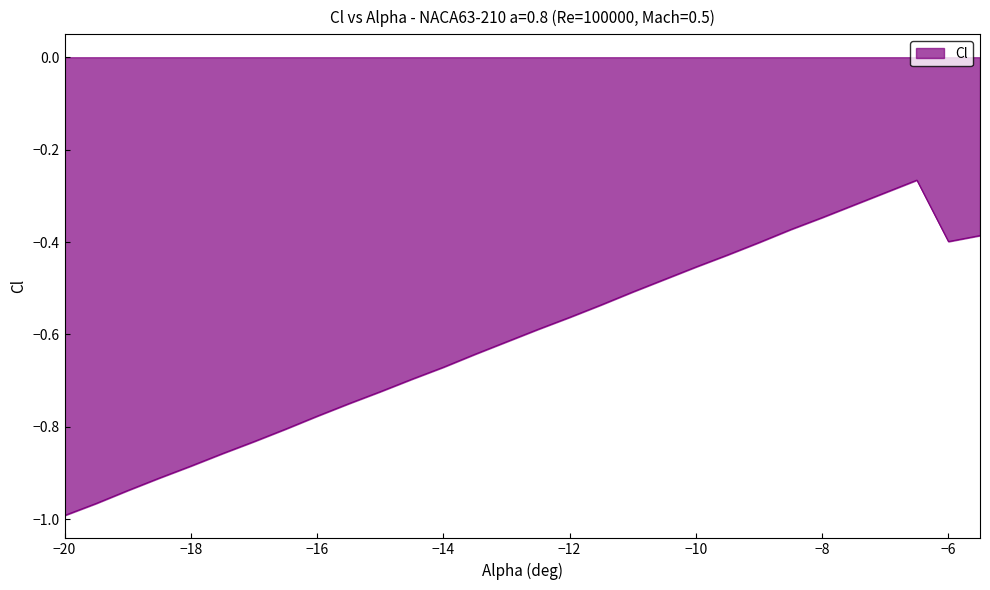

How many lines are shown in the chart?

1